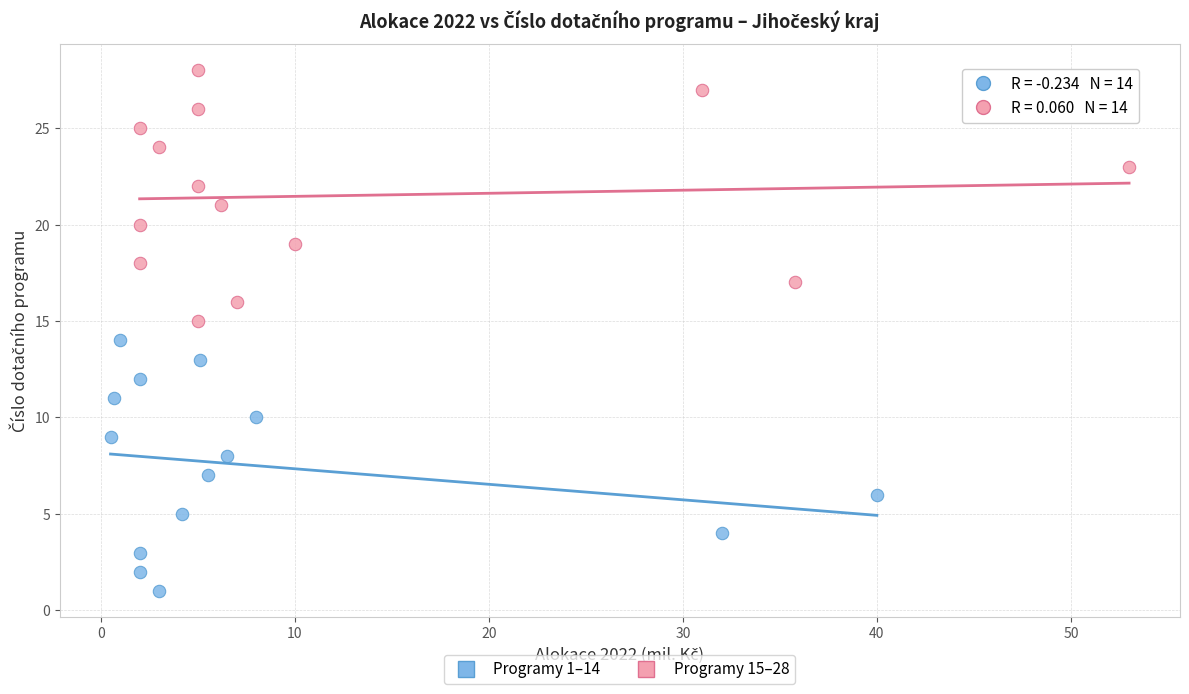

Which series contains the lowest Y value?

Programy 1–14